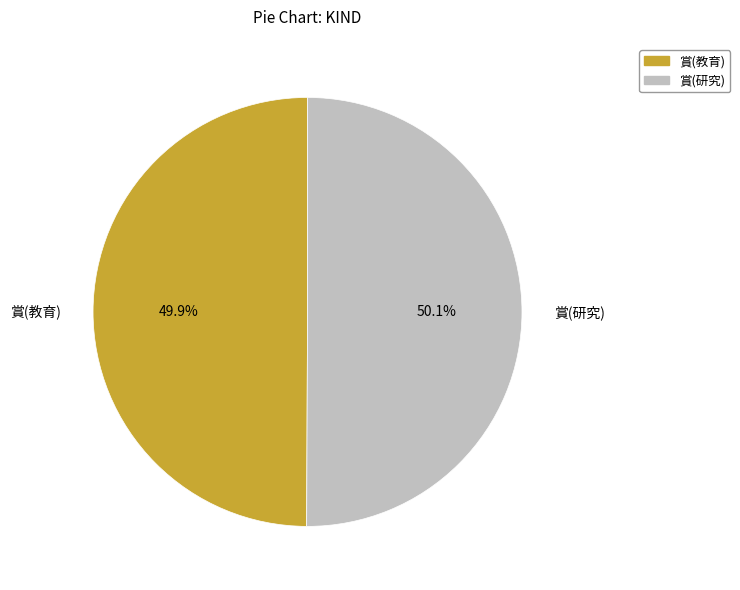

To the nearest percent, what is the average slice percentage?

50%